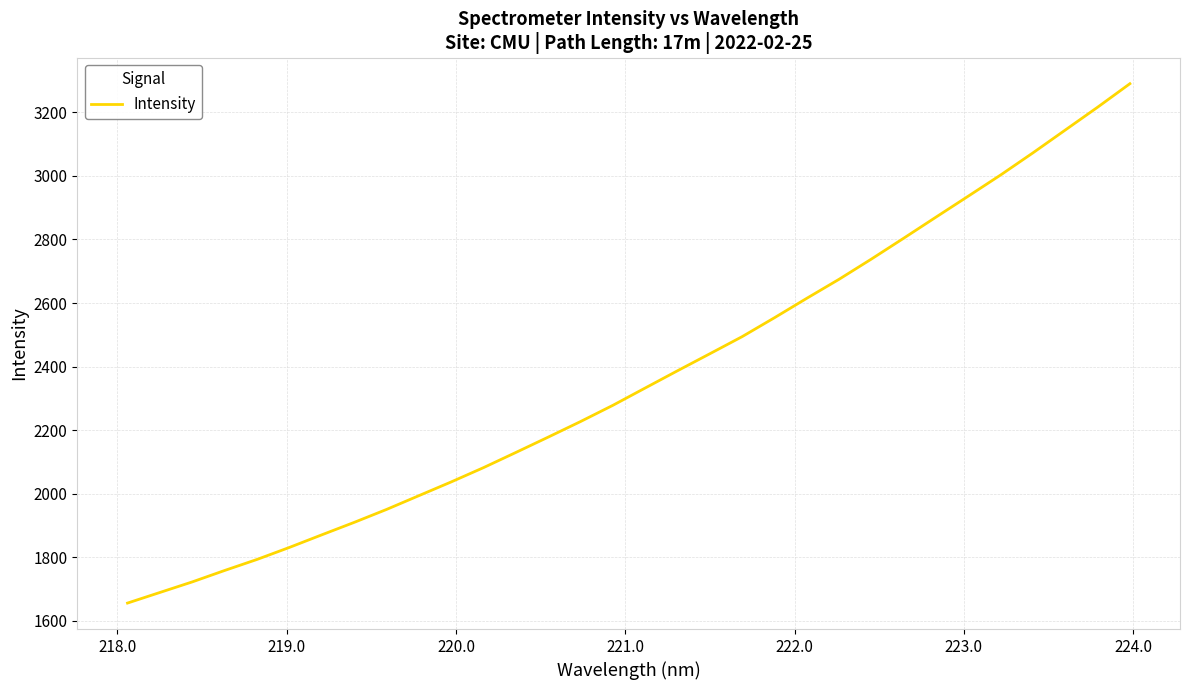

What is the smallest value displayed?

1656.0